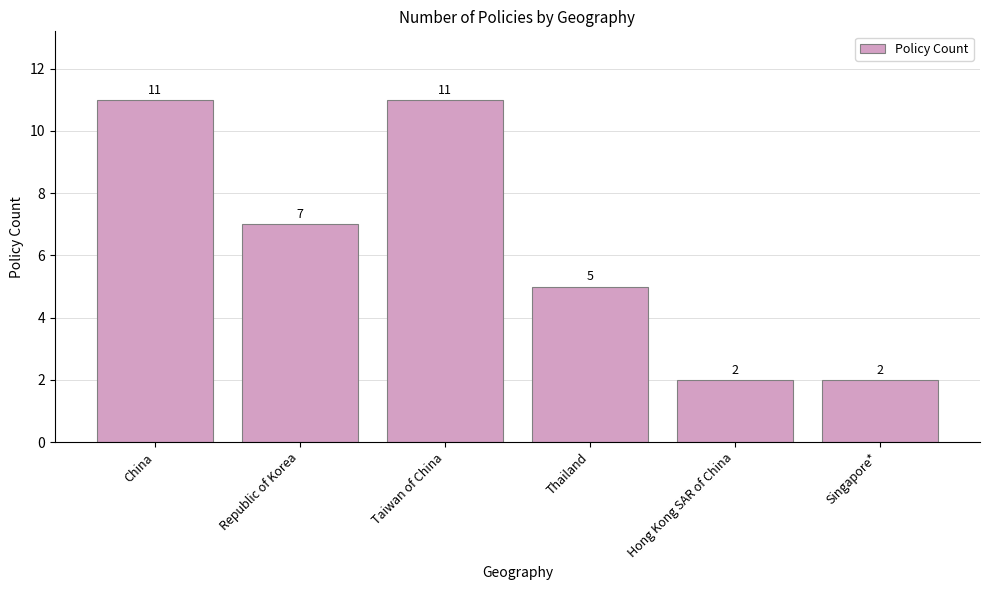

What is the maximum value shown in the chart?

11